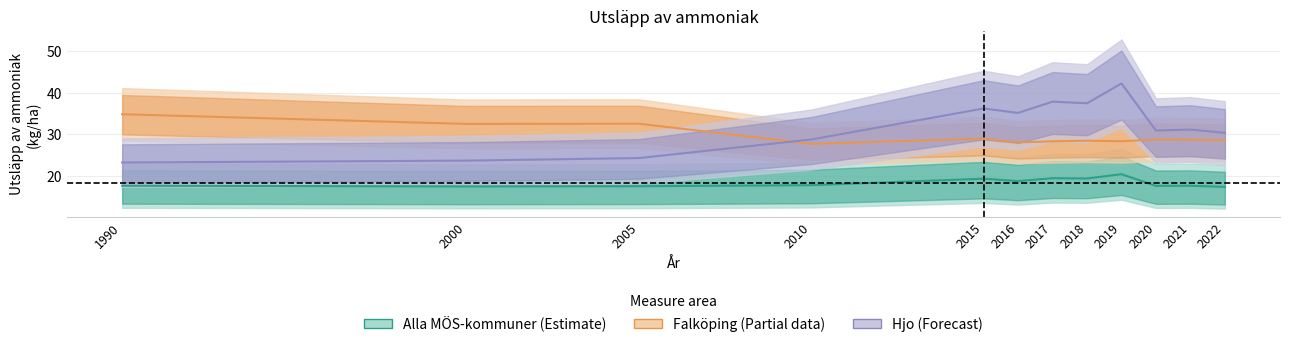

What is the total value across all series at 2019?

91.0